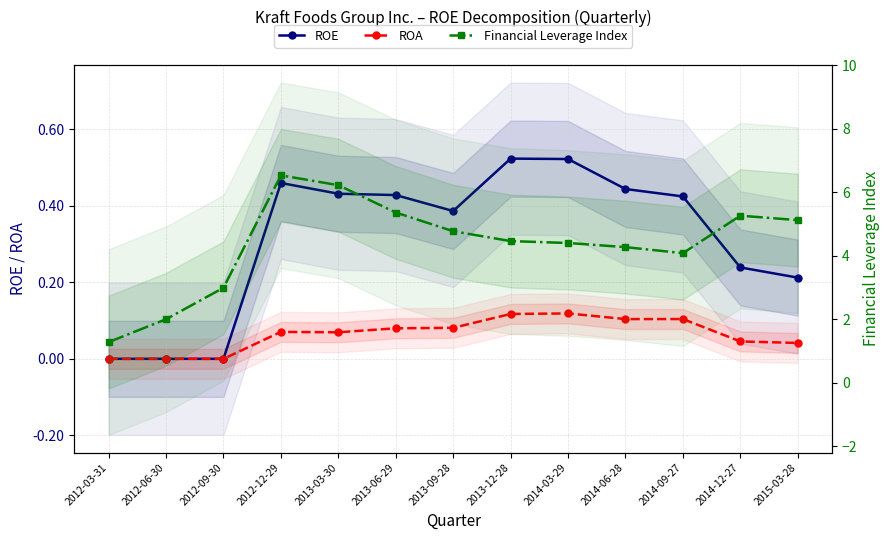

In ROA, how many points are lower than both neighbors (excluding endpoints)?

2